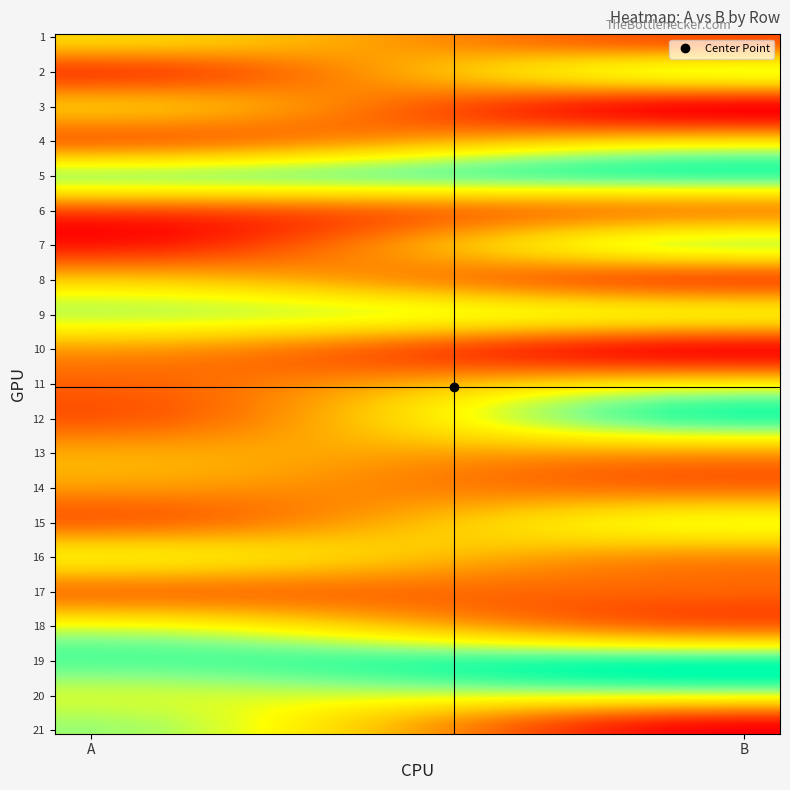

List the series in order of their peak value, lowest first.

17, 6, 14, 10, 13, 3, 8, 1, 4, 16, 11, 15, 2, 18, 7, 9, 20, 21, 5, 12, 19